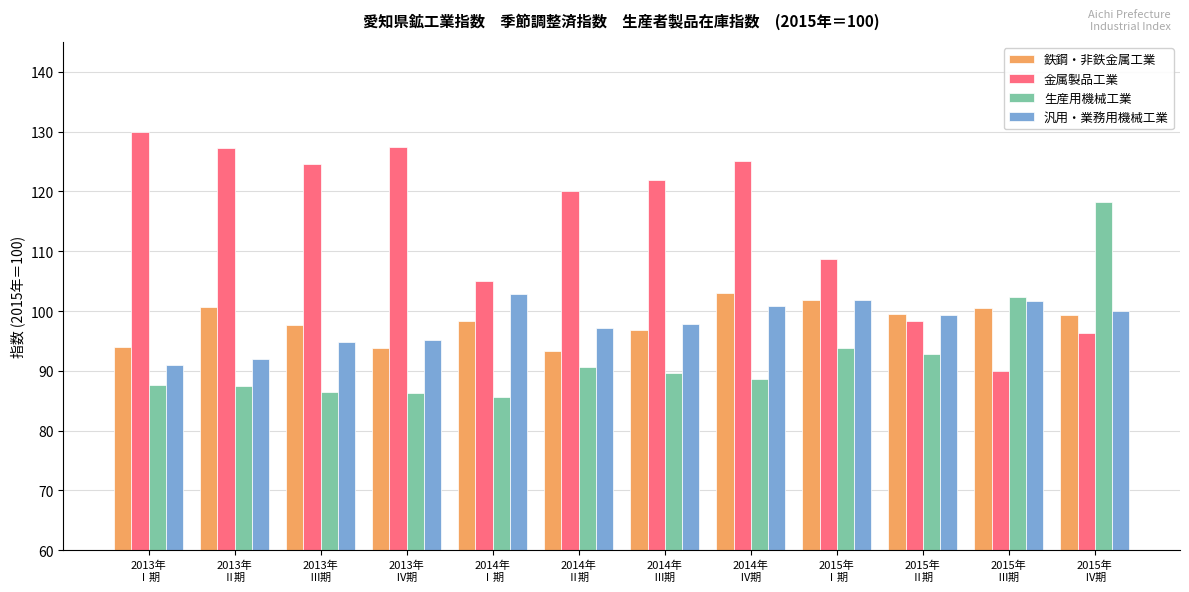

Which series has the largest total across all categories?

金属製品工業